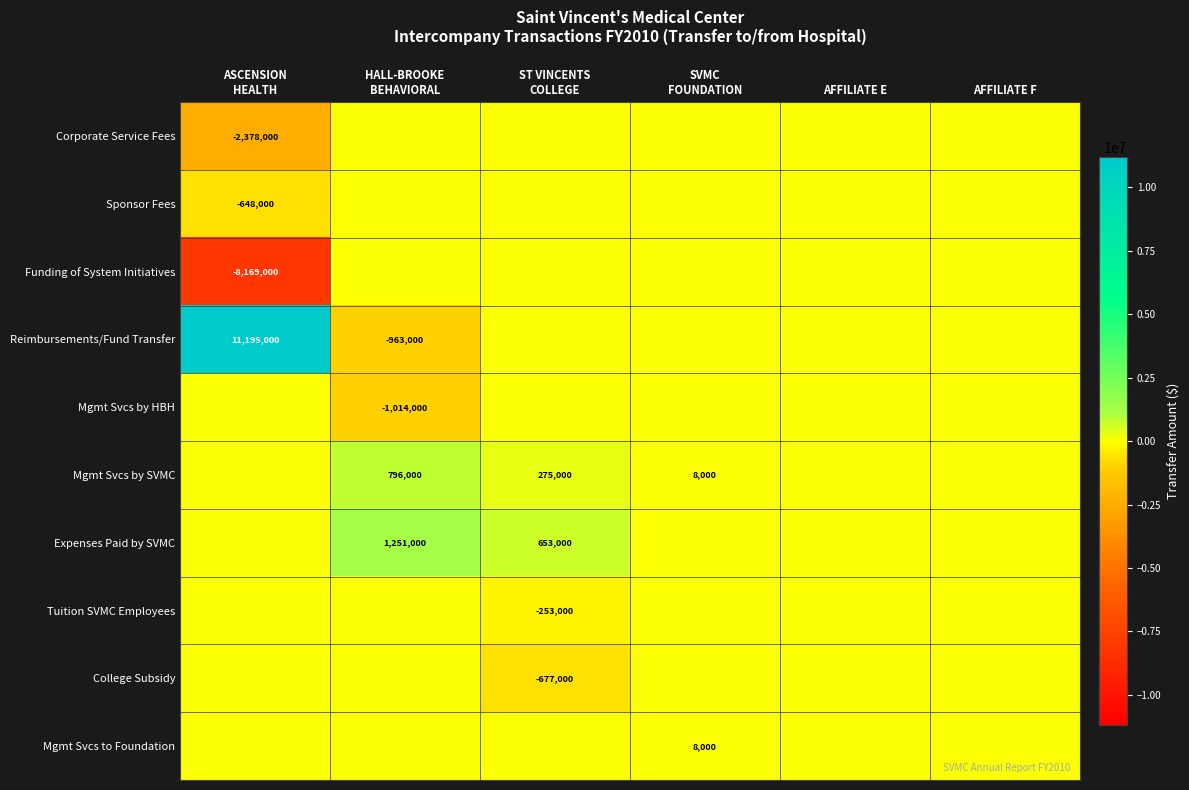

At how many categories does at least one series exceed -6783214?

6